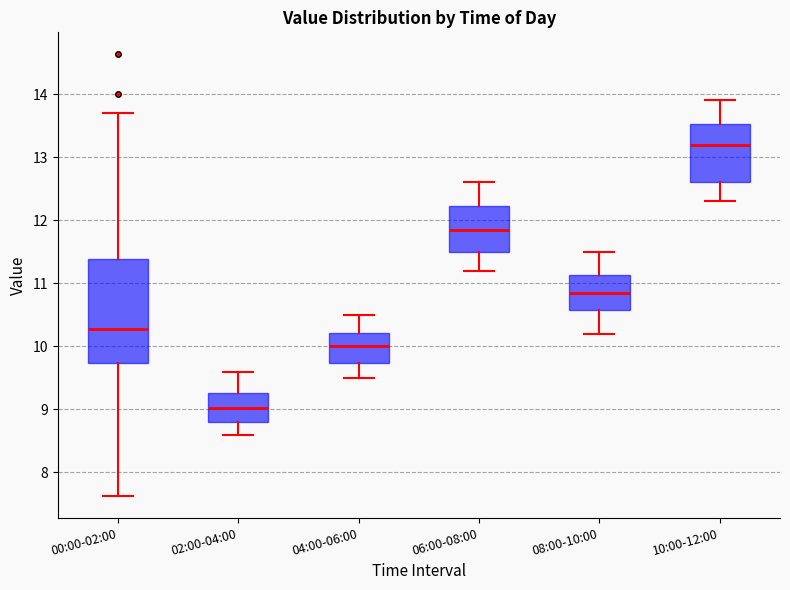

Which box's median line is the lowest?

02:00-04:00